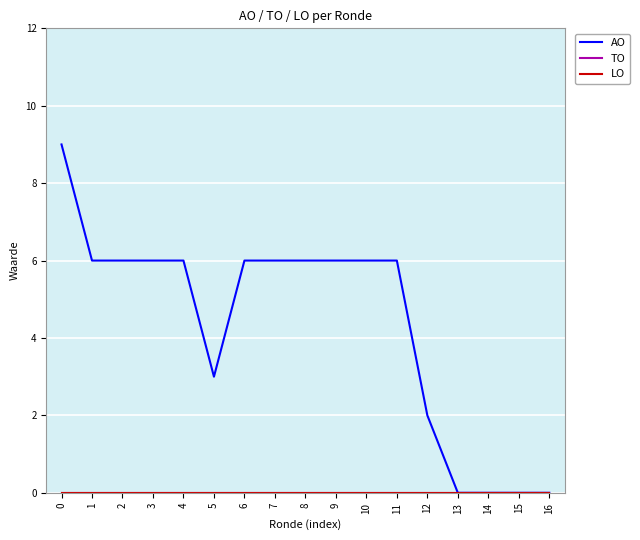

Reading left to right, what are all the values shown in this chart?

AO: 0=9	1=6	2=6	3=6	4=6	5=3	6=6	7=6	8=6	9=6	10=6	11=6	12=2	13=0	14=0	15=0	16=0
TO: 0=0	1=0	2=0	3=0	4=0	5=0	6=0	7=0	8=0	9=0	10=0	11=0	12=0	13=0	14=0	15=0	16=0
LO: 0=0	1=0	2=0	3=0	4=0	5=0	6=0	7=0	8=0	9=0	10=0	11=0	12=0	13=0	14=0	15=0	16=0